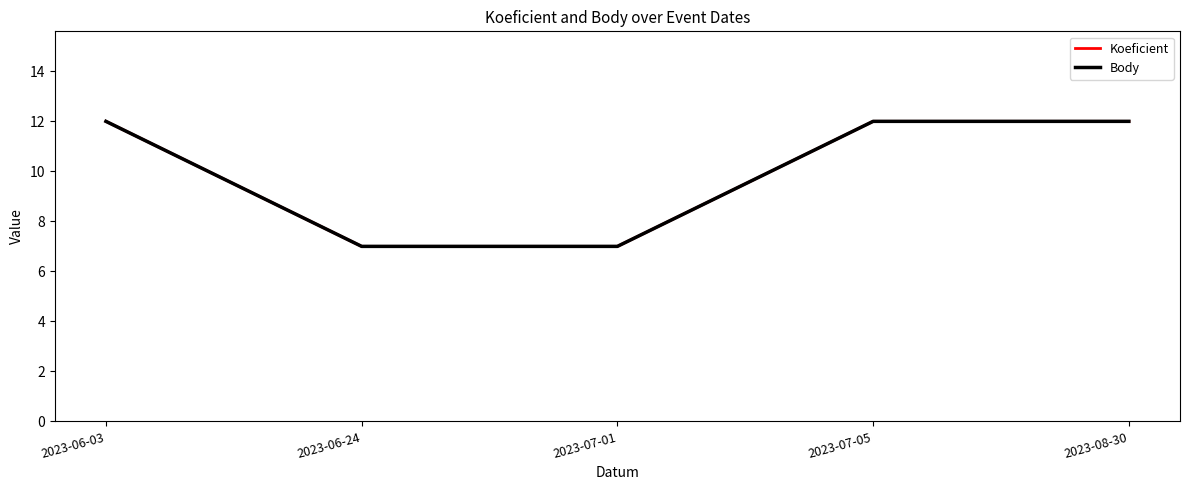

Does the chart have visible grid lines?

No